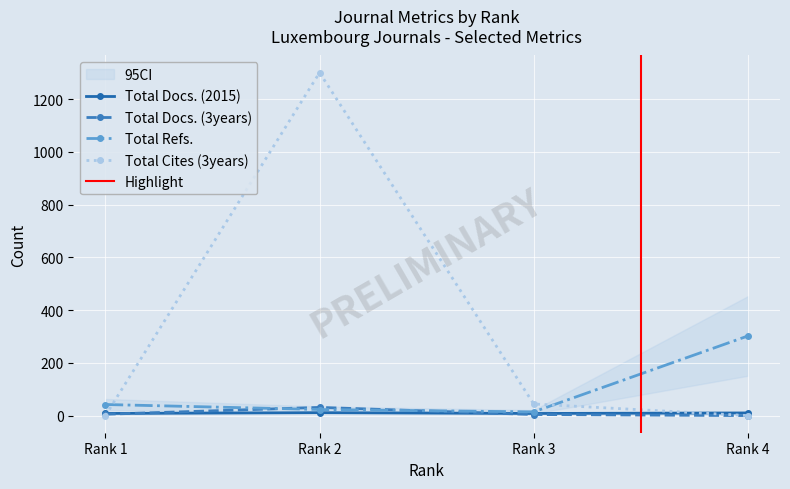

Is it true that Total Cites (3years) equals -677 at Rank 1?

False